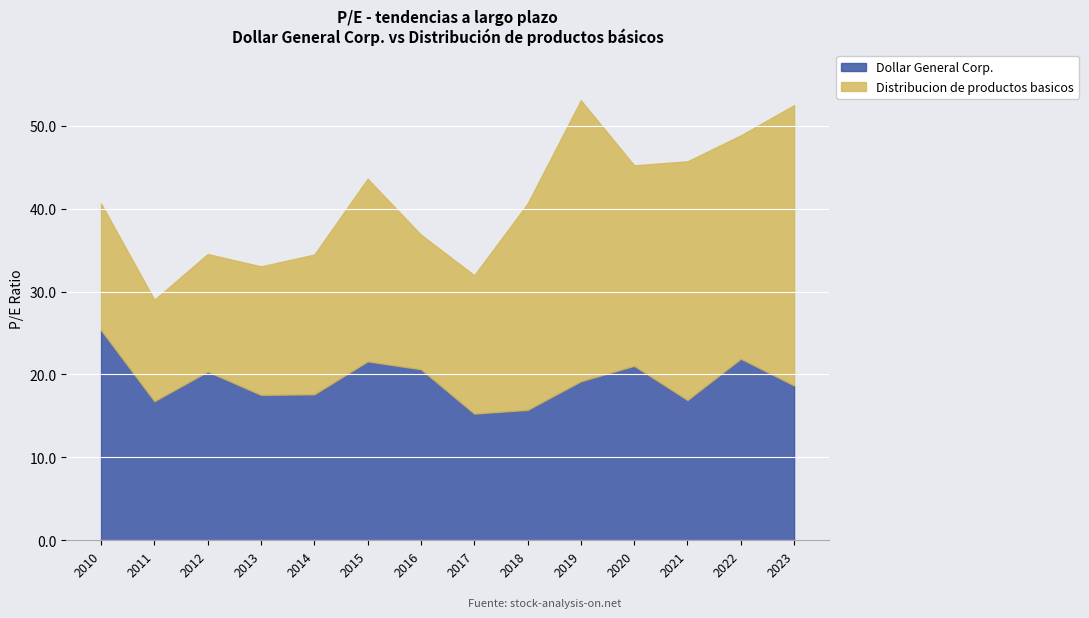

True or false: Dollar General Corp. and Distribucion de productos basicos intersect in this chart.

True